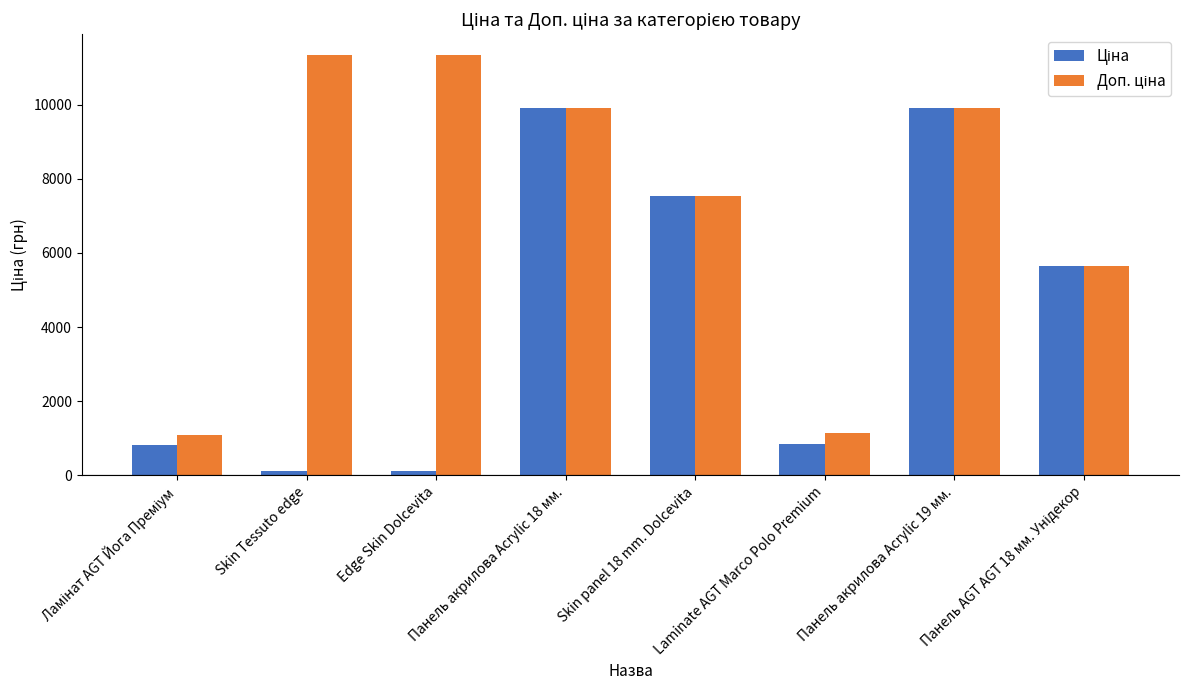

At how many categories does at least one series exceed 8875?

4